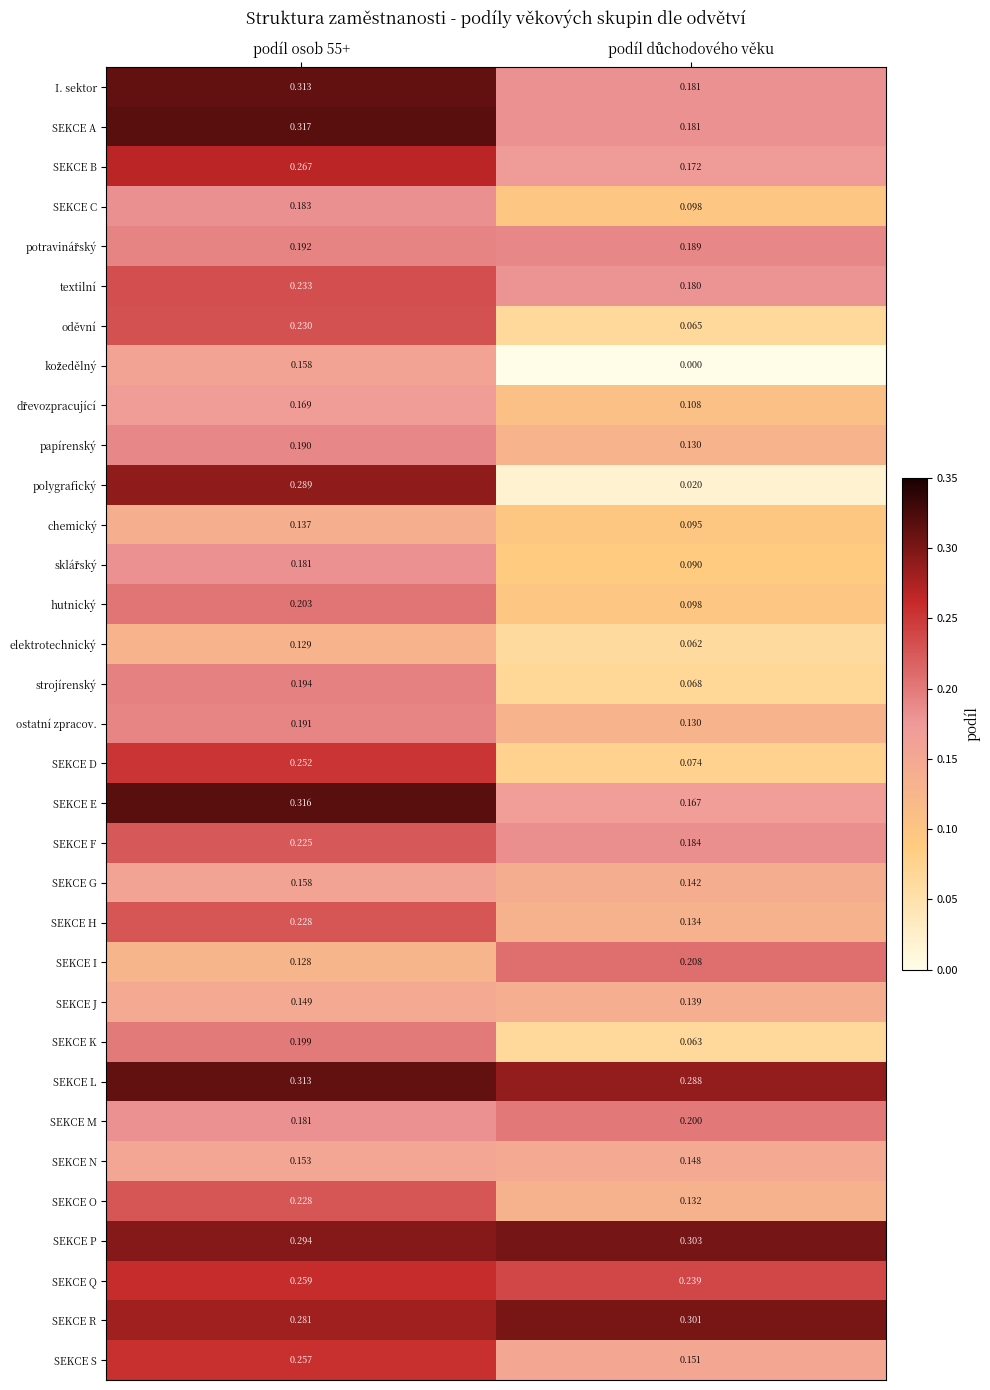

Which series has the largest total across all categories?

SEKCE L